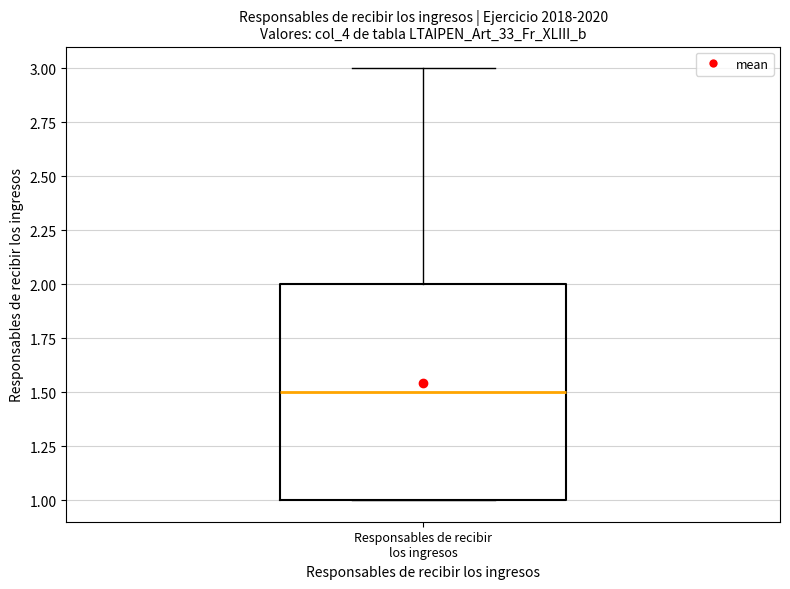

Transcribe this box plot: give where the median line is, the range the box spans, and where the two whiskers end, as read against the y-axis. The values are not printed on the chart, so give them approximately, as read against the axis.

median 1.5, box 1.0 to 2.0, whiskers 1.0 to 3.0